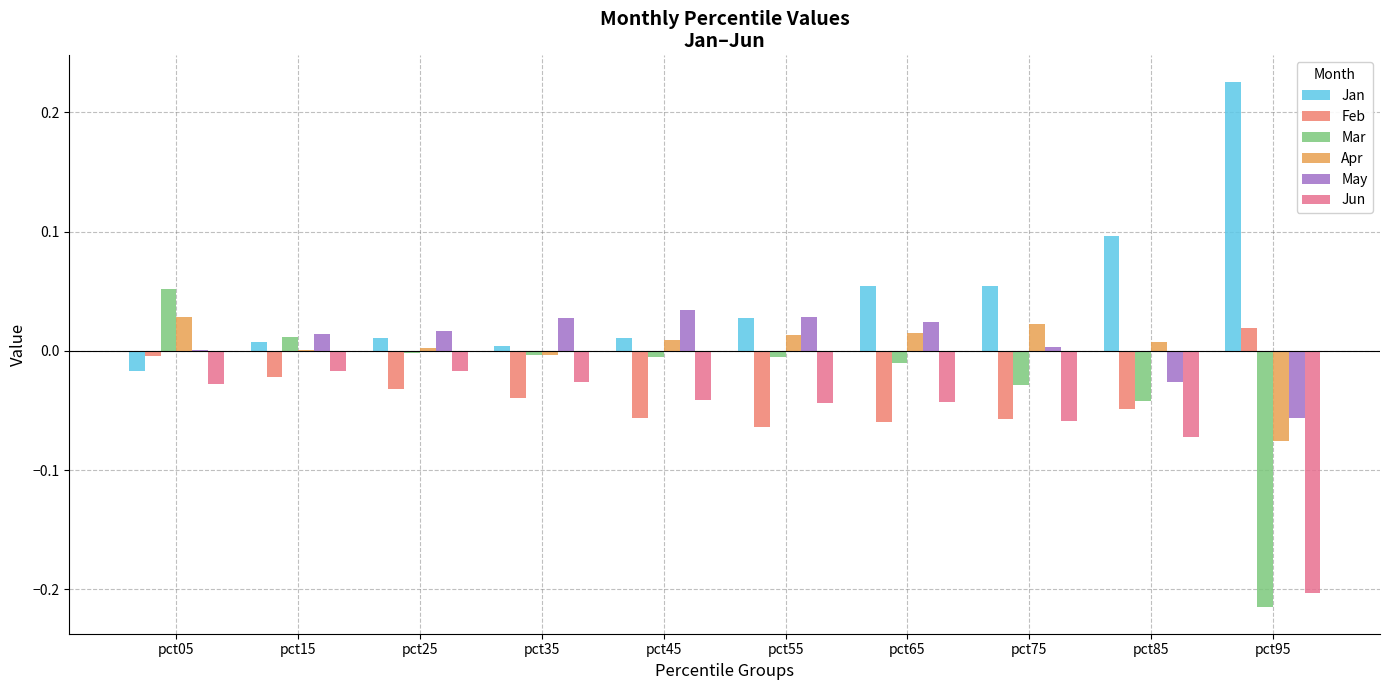

What is the average value of the Jun series?

-0.1